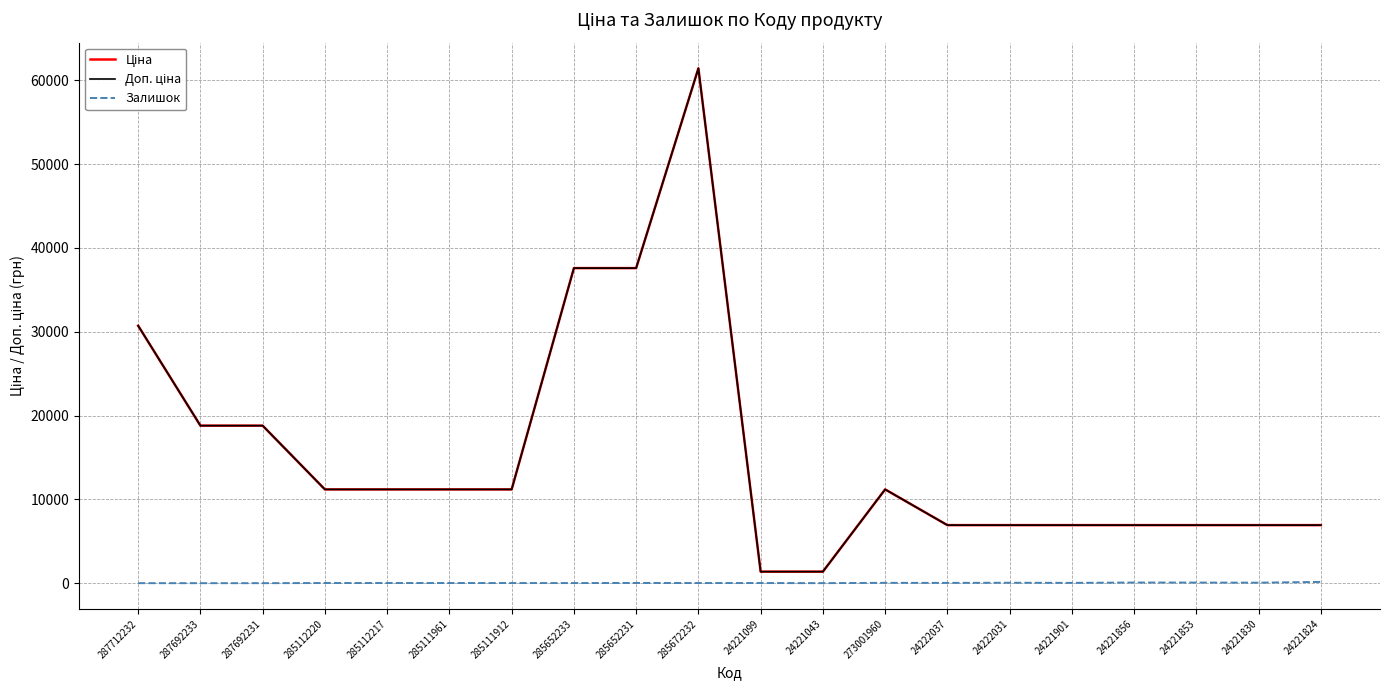

At which category is the sum across all series the highest?

285672232